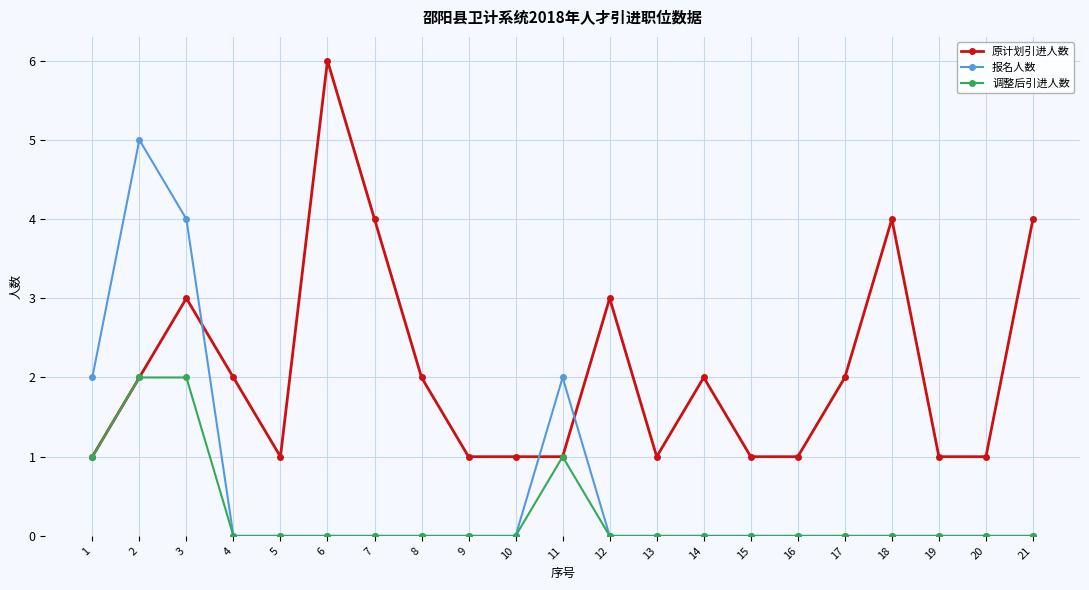

What is the difference between the highest and lowest values at 6?

6